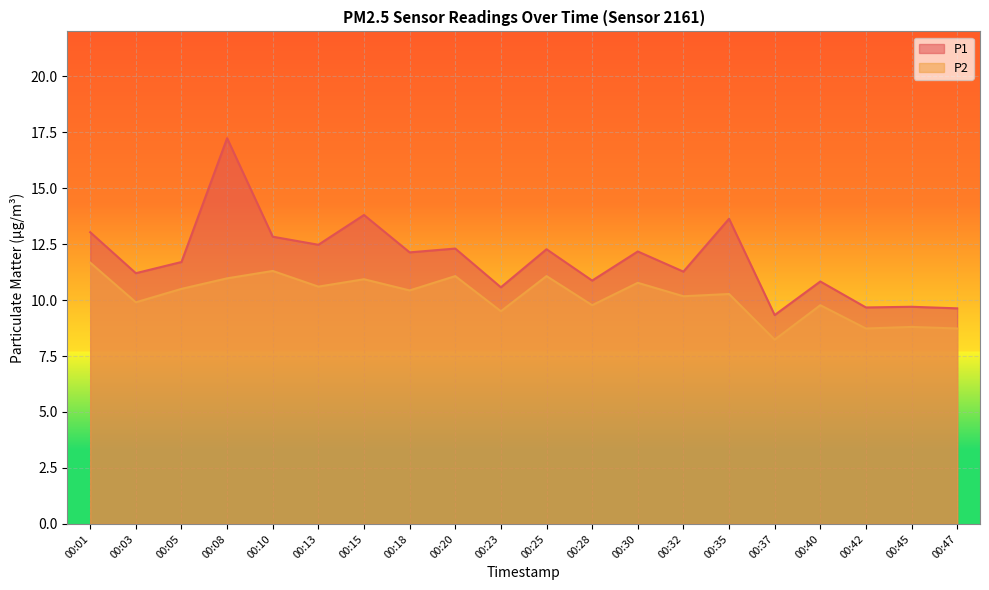

The P2 series shows 2.5 at 00:05. True or false?

False